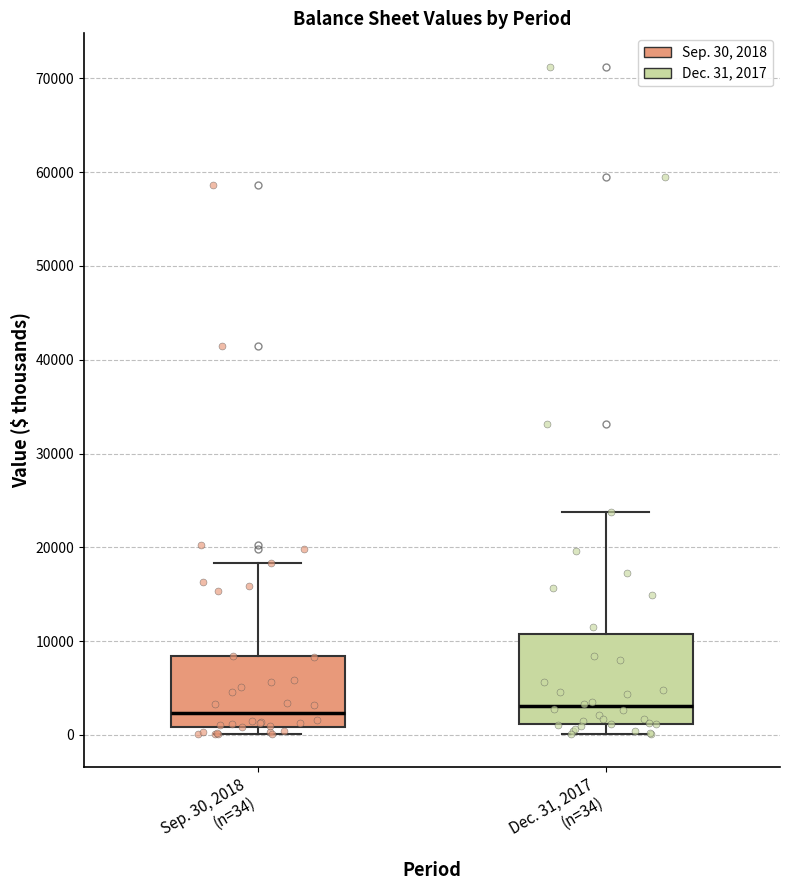

Where is the upper edge of the box for Dec. 31, 2017 (n=34) on the y-axis? The values are not printed on the chart, so give them approximately, as read against the axis.

11000